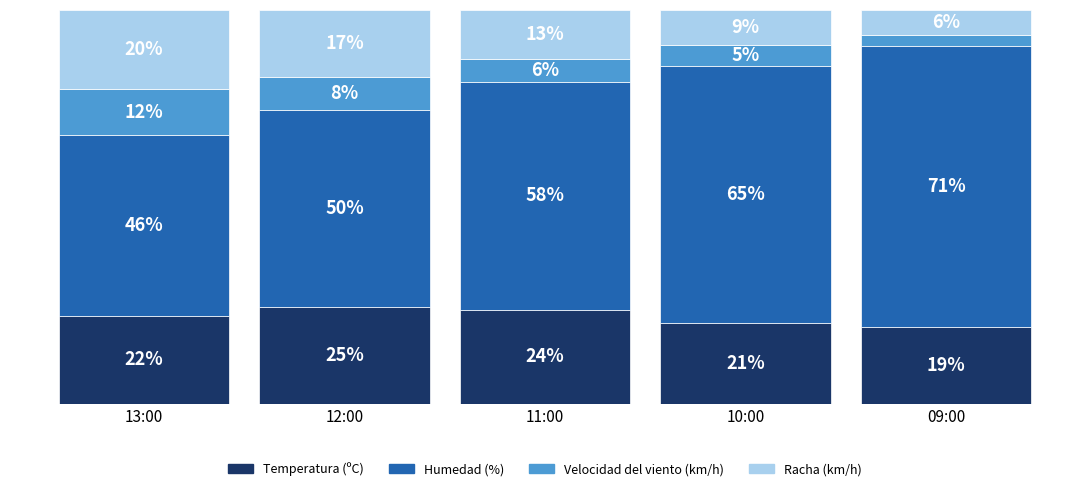

What are all the series names shown in the legend?

Temperatura (ºC), Humedad (%), Velocidad del viento (km/h), Racha (km/h)